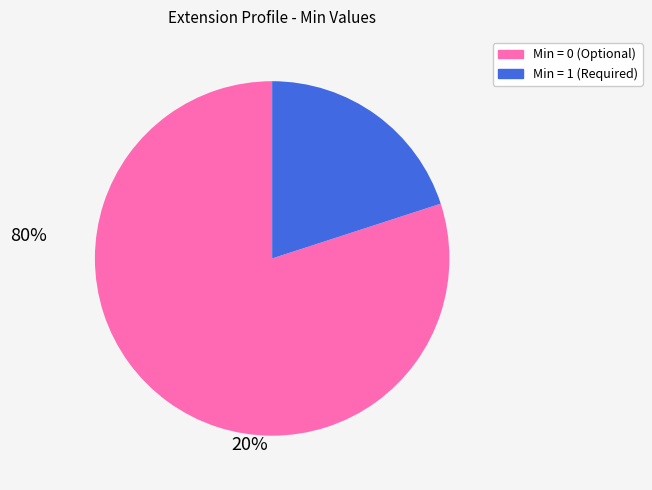

Which slice is the largest?

Min = 0 (Optional)